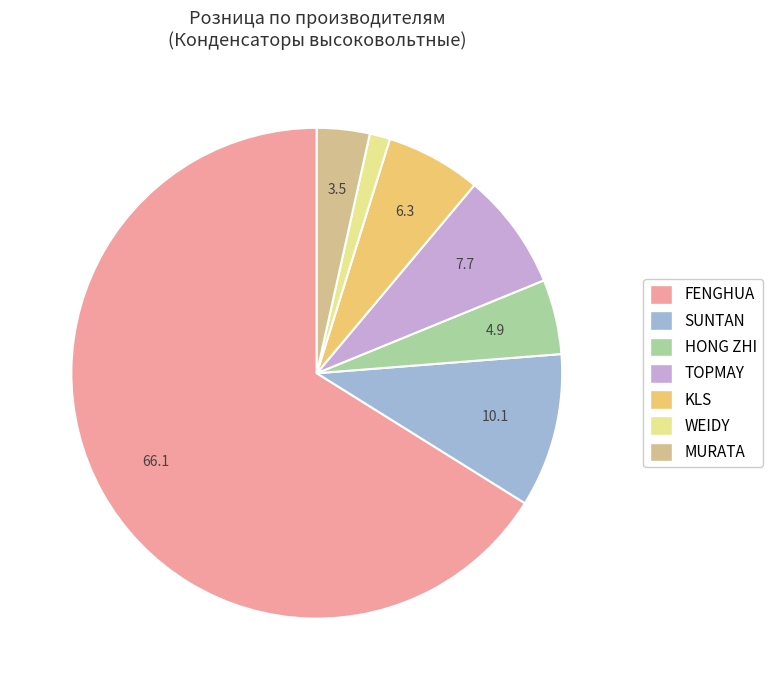

True or false: WEIDY accounts for 11% of the total.

False